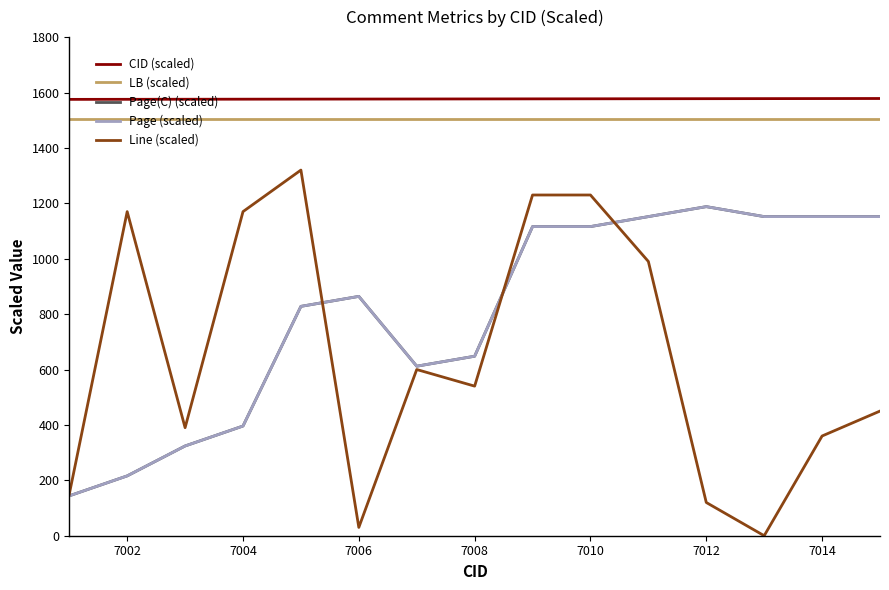

Does the chart display data point markers on the line(s)?

No